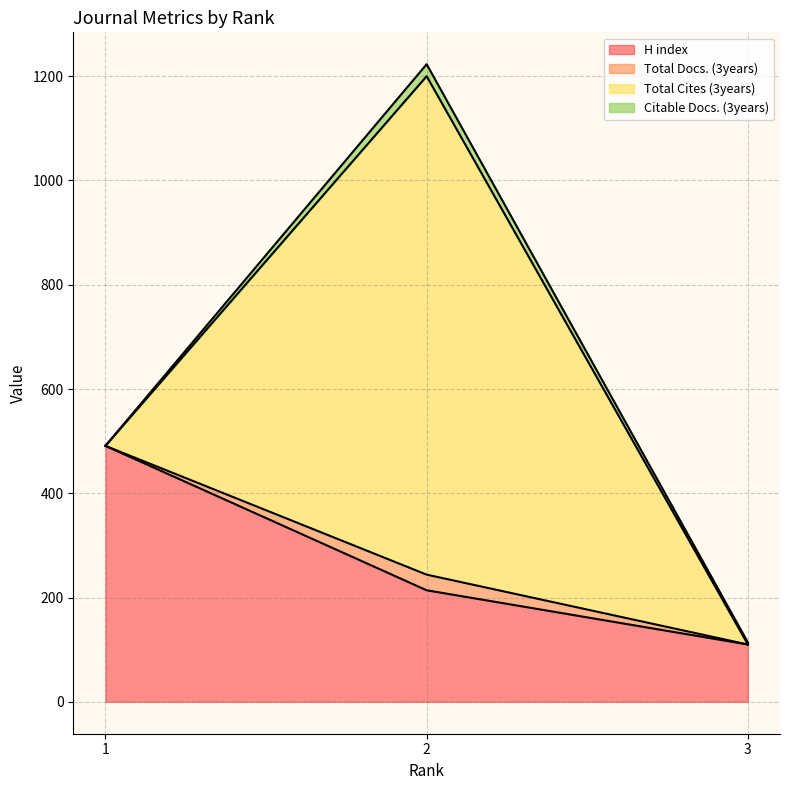

What is the highest value of the Total Cites (3years) series?

956